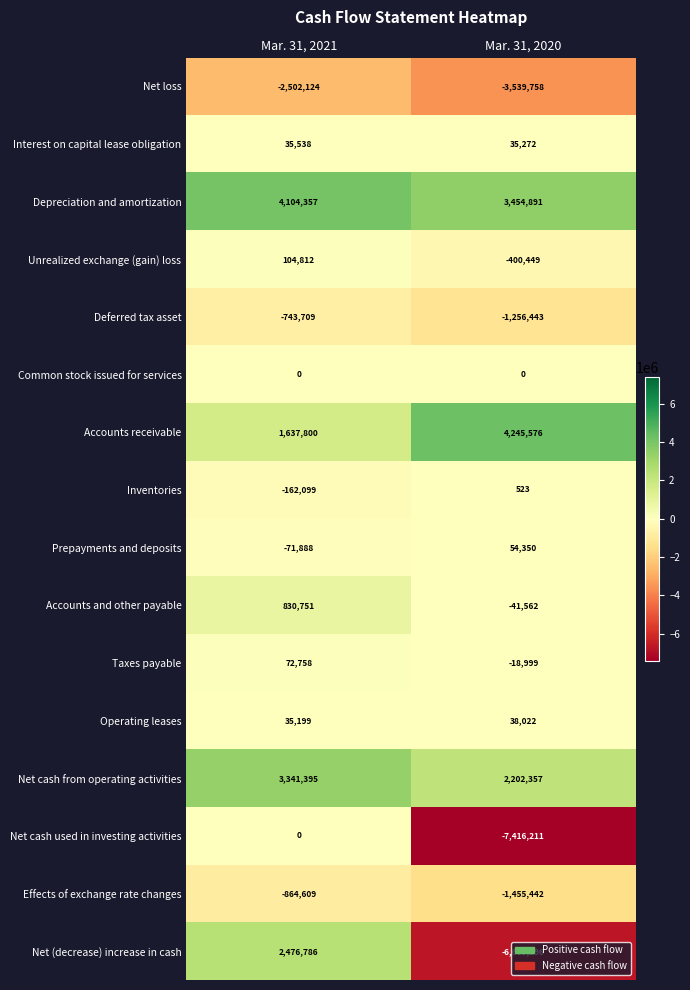

What is the difference between the maximum and minimum values in the Operating leases series?

2823